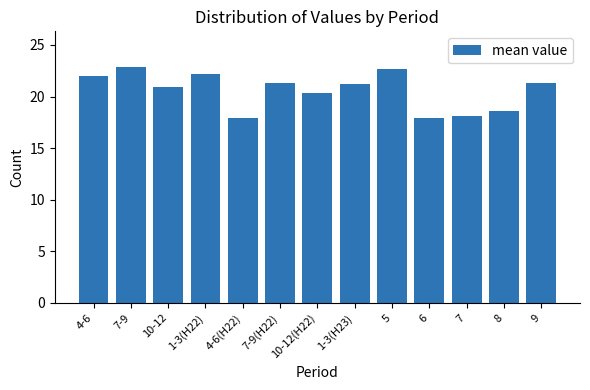

At which category does the chart reach its peak across all series?

7-9